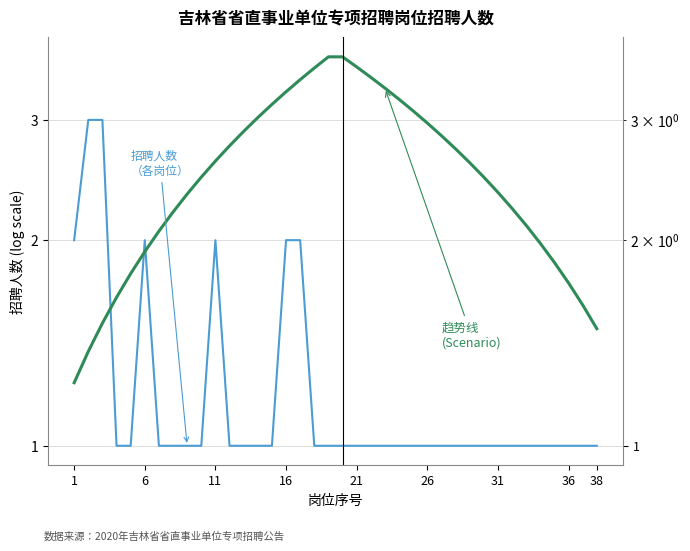

What are all the series names shown in the legend?

招聘人数（各岗位）, 趋势线（Scenario）